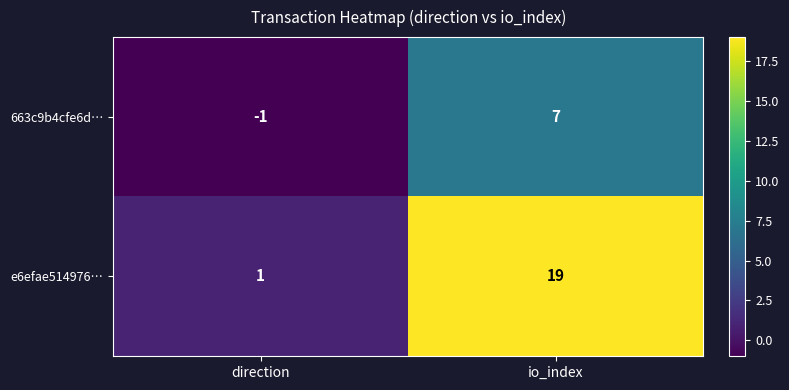

What is the difference between the e6efae514976… values at direction and io_index?

18